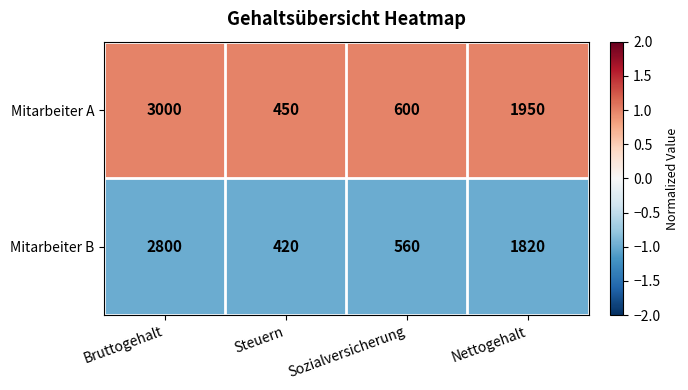

Which series has the largest range (max minus min)?

Mitarbeiter A